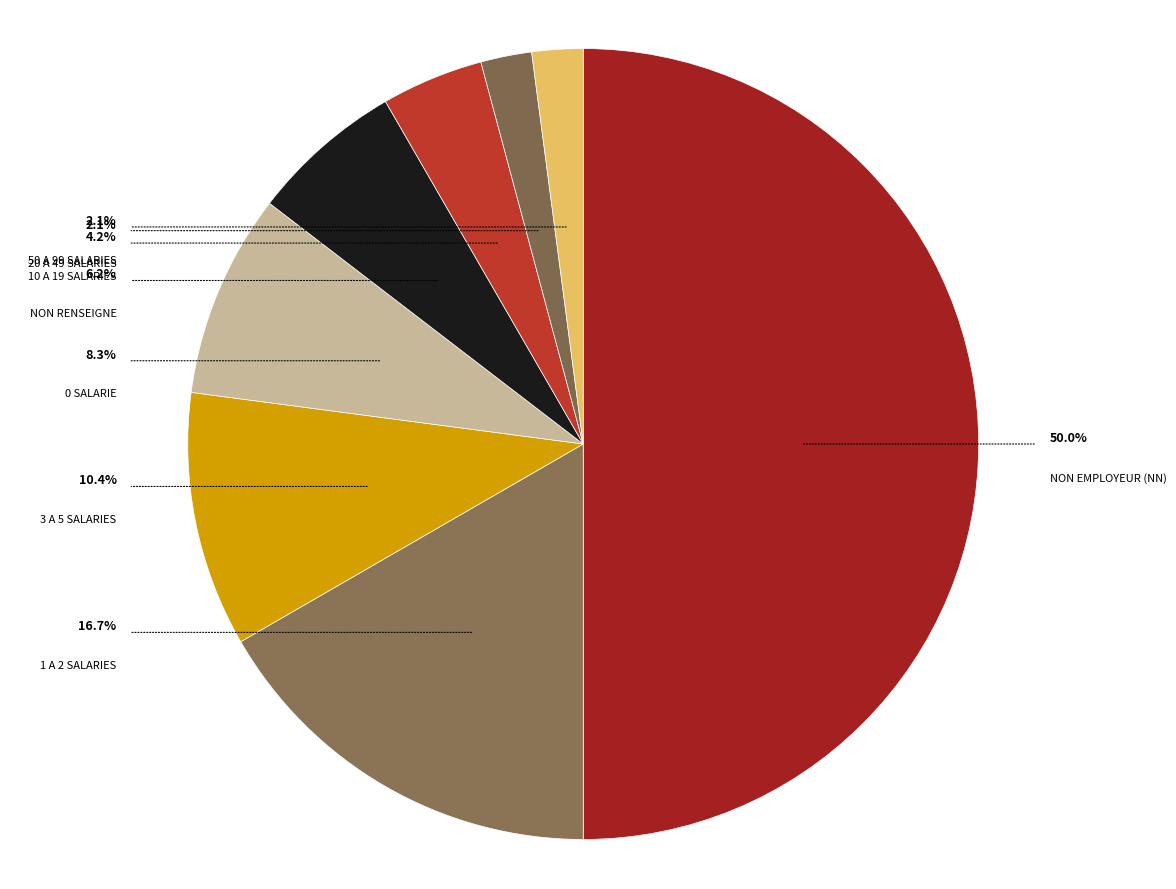

What percentage is the NN slice, to the nearest percent?

50%